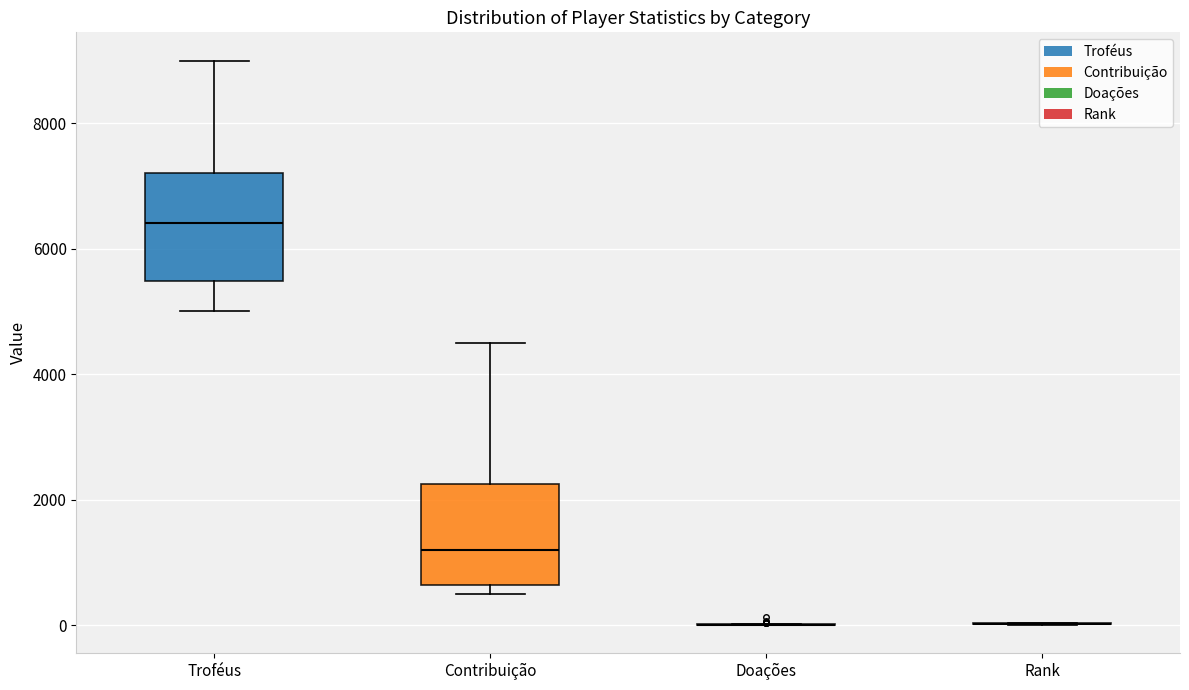

Reading left to right, read every box against the y-axis: the position of its median line, the range the box covers, and the ends of its whiskers. The values are not printed on the chart, so give them approximately, as read against the axis.

Troféus: median 6400, box 5400 to 7200, whiskers 5000 to 9000
Contribuição: median 1200, box 600 to 2200, whiskers 600 (just below the box's lower edge) to 4600
Doações: box collapsed to a line at 0, whiskers 0 to 0
Rank: box collapsed to a line at 0, whiskers 0 to 0